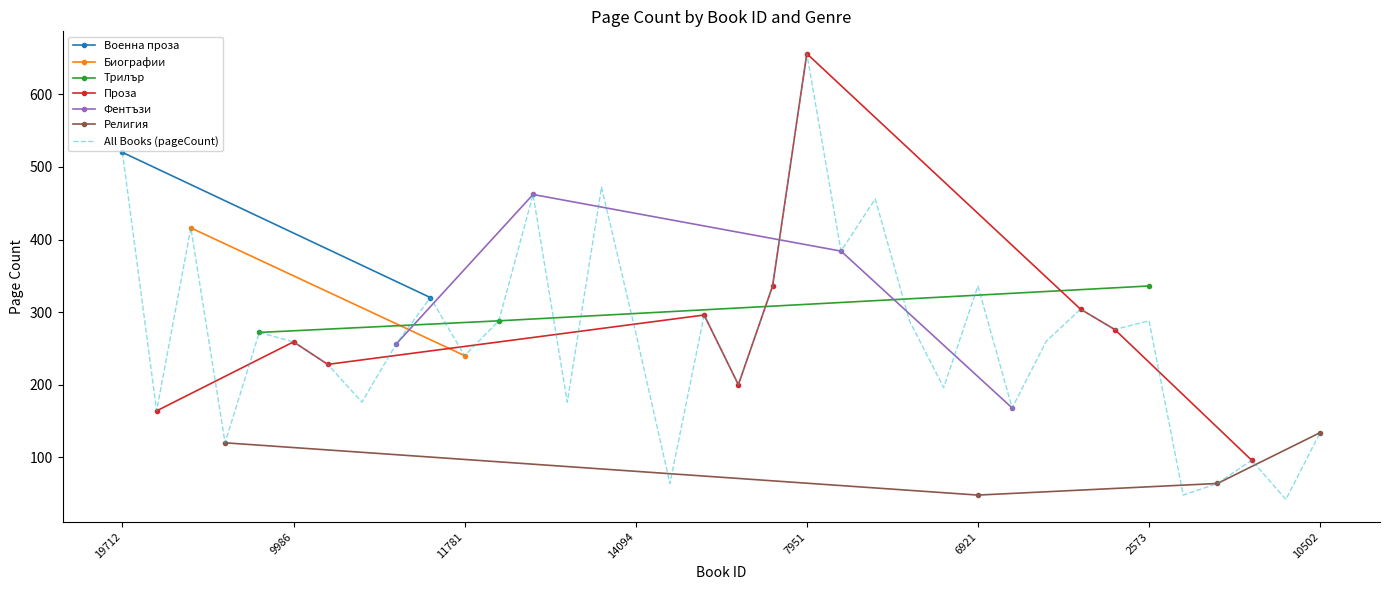

The value of All Books (pageCount) at 9986 is 259. True or false?

True